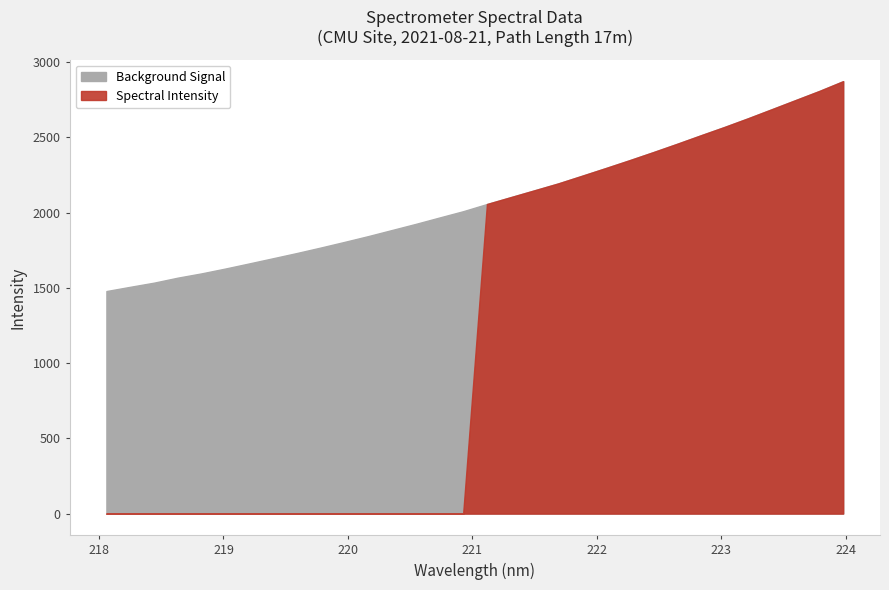

What is the maximum value shown in the chart?

2872.7